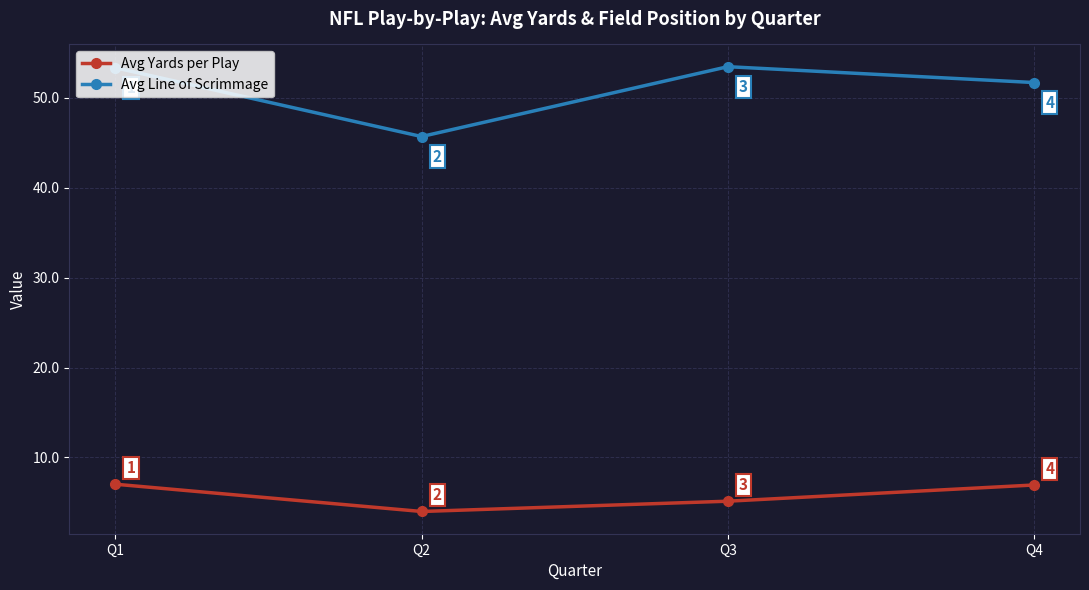

At which category is the sum across all series the highest?

Q1